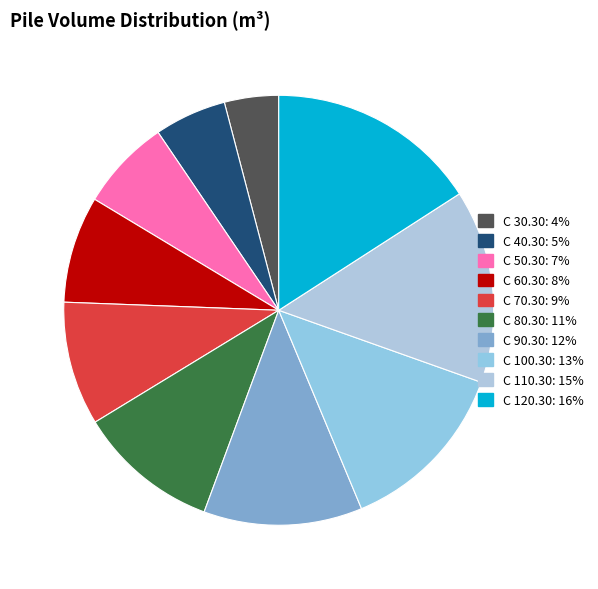

True or false: C 70.30 accounts for 1% of the total.

False